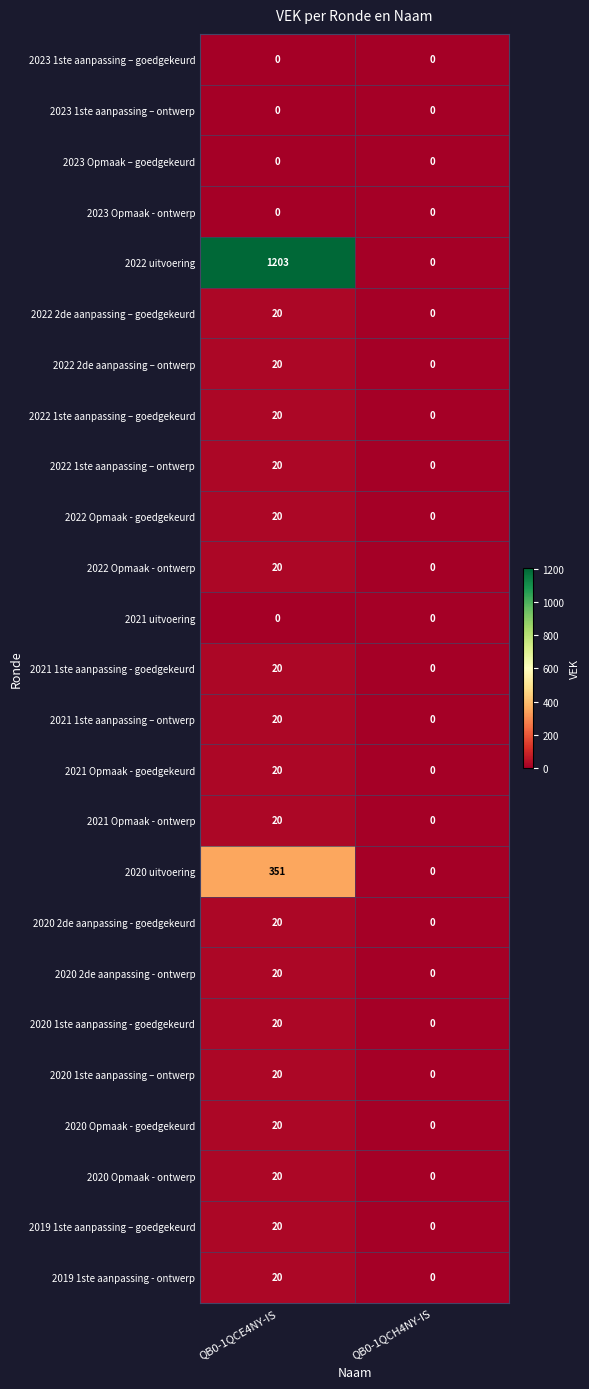

What is the difference between the maximum and minimum values in the 2021 1ste aanpassing – ontwerp series?

20